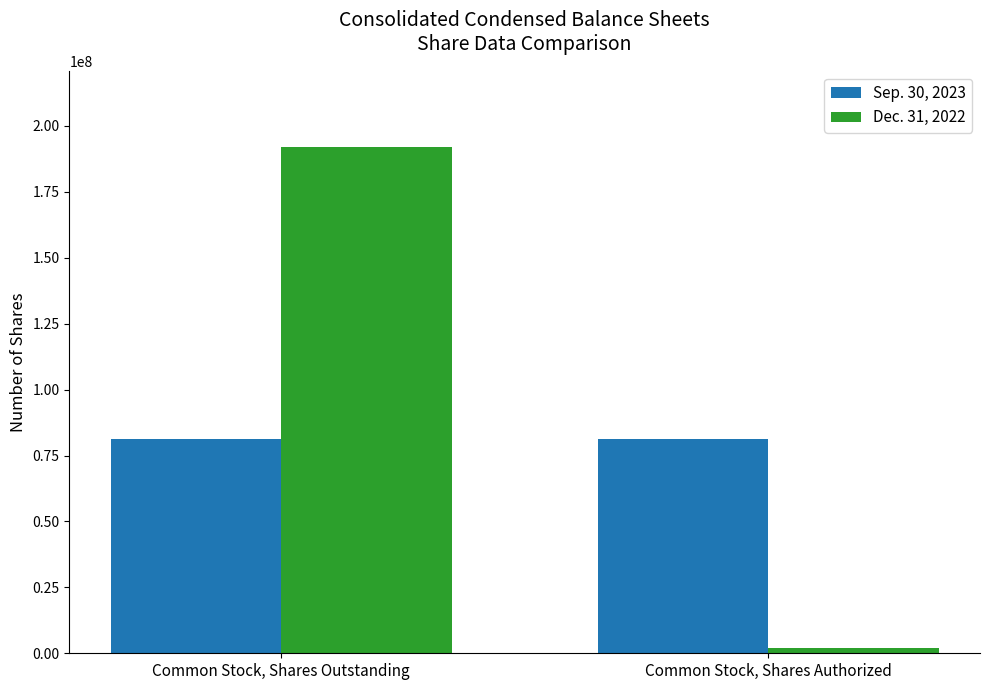

What is the minimum value for Dec. 31, 2022?

2000000